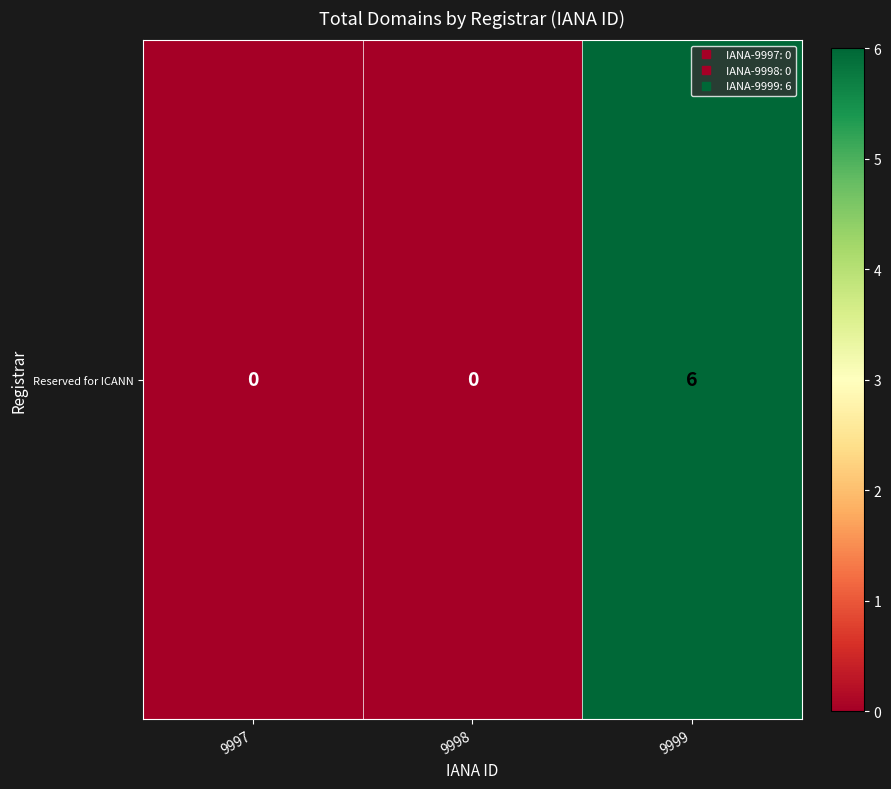

How many data points are above 0?

1